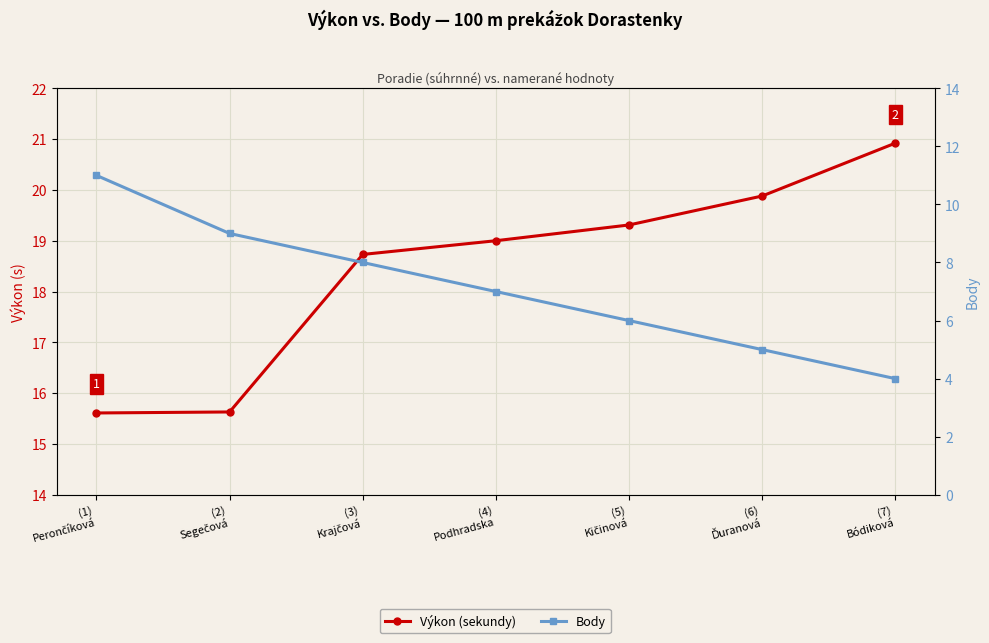

What is the difference between the highest and lowest values at (5)
Kičinová?

13.3